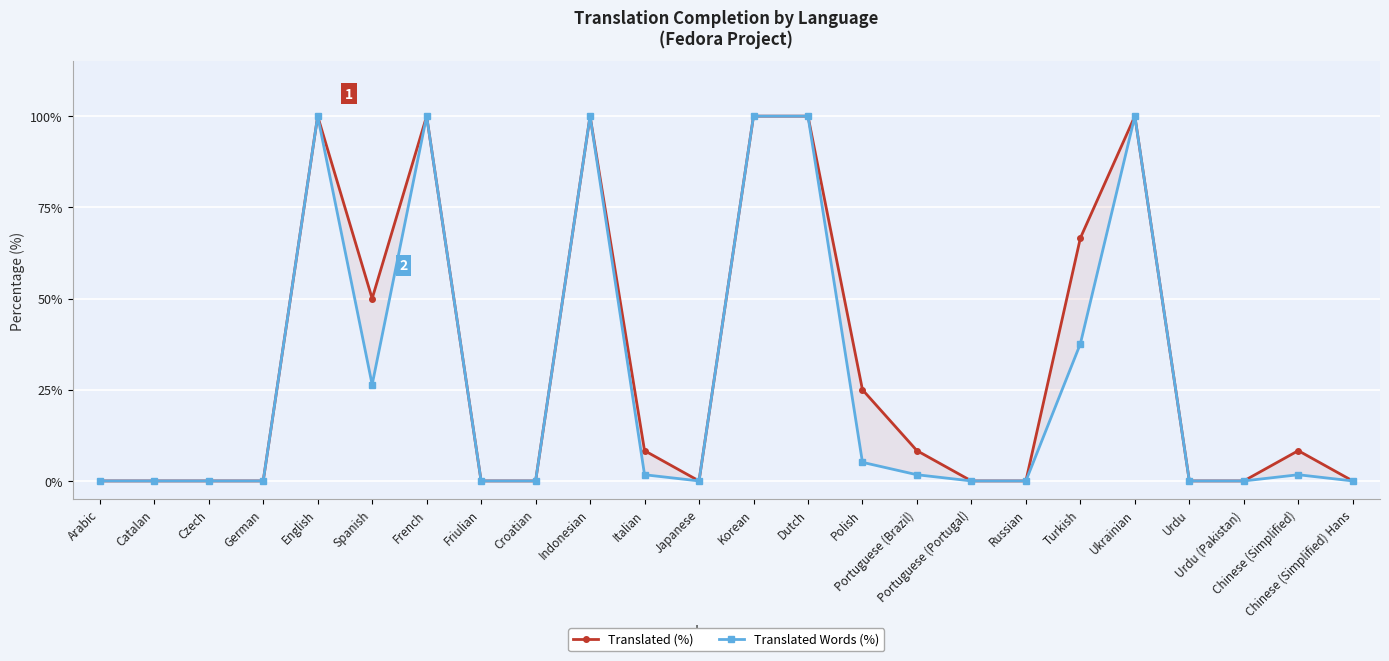

Which series has the largest total across all categories?

Translated (%)